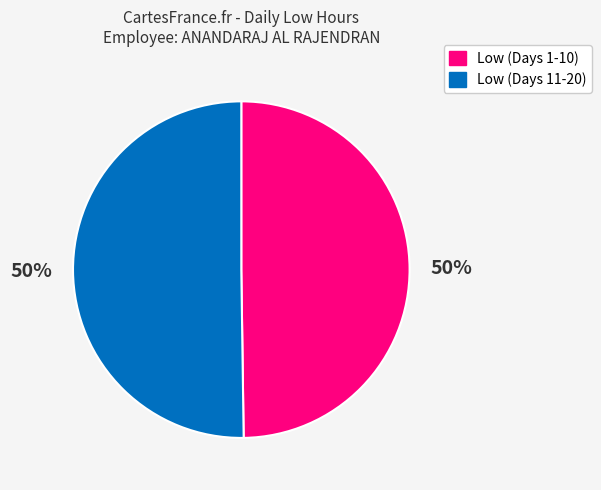

To the nearest percent, what is the average slice percentage?

50%